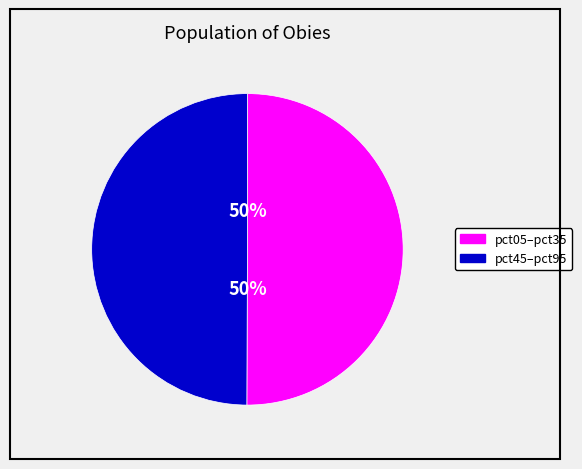

How many slices are in this pie chart?

2